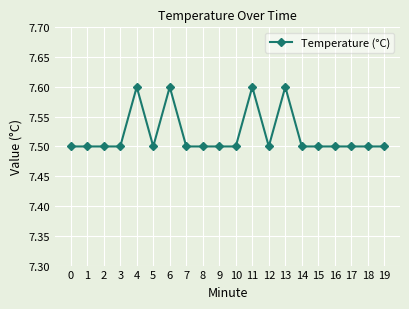

What value does the data have at 3?

7.5